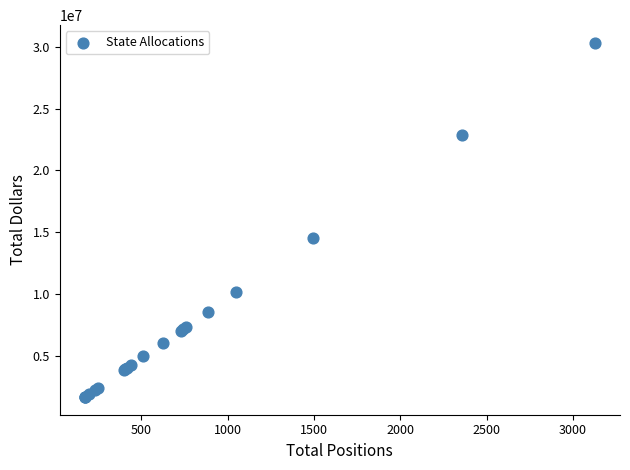

What Y value in the scatter plot is closest to 16001300?

14502300